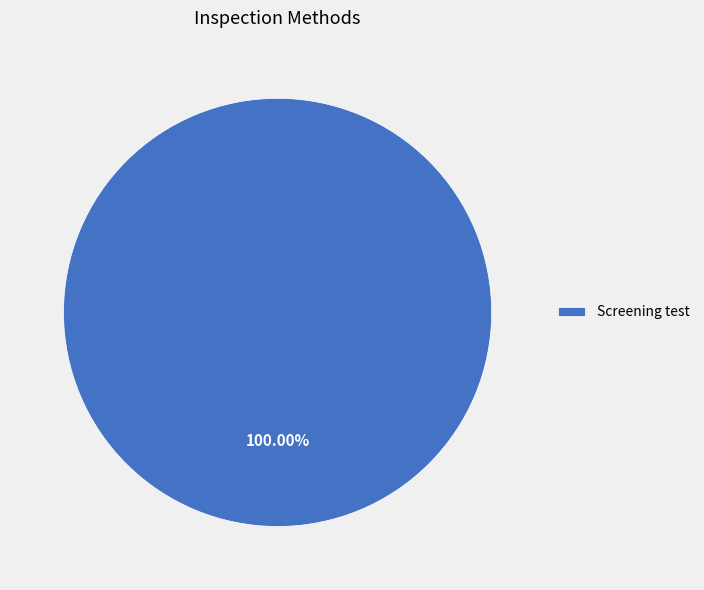

Rank the categories by value from highest to lowest.

Screening test